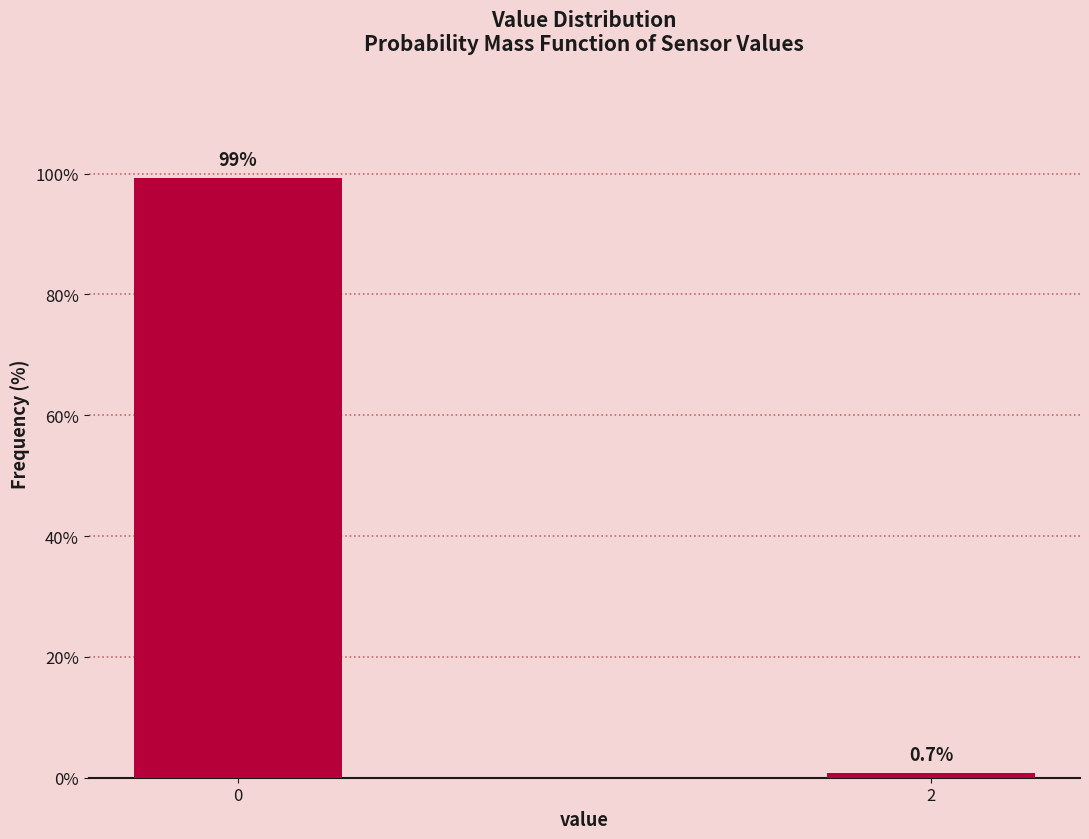

Reading left to right, transcribe all the data shown in this chart.

0=99.3	2=0.7